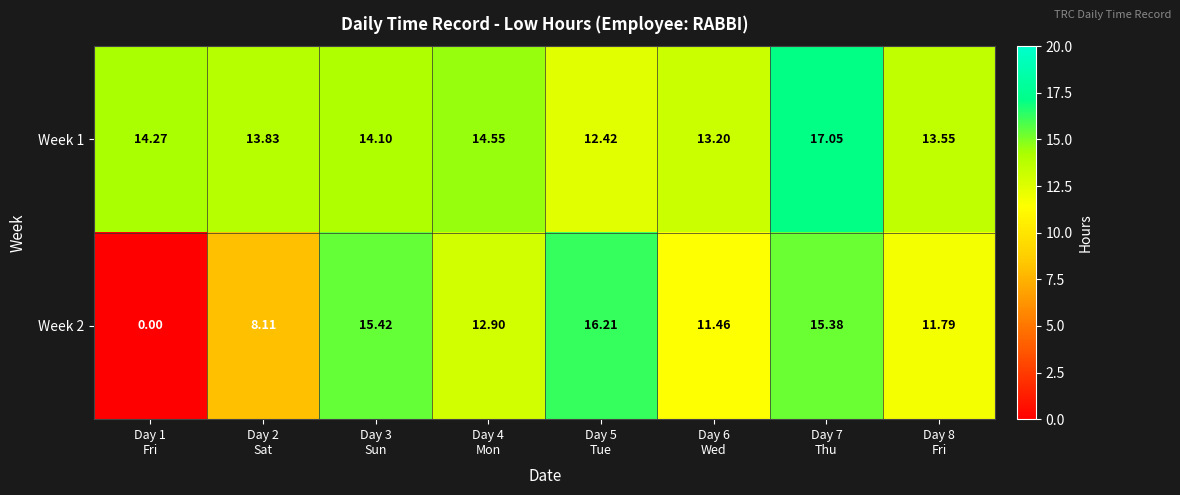

How many series are shown in this chart?

2